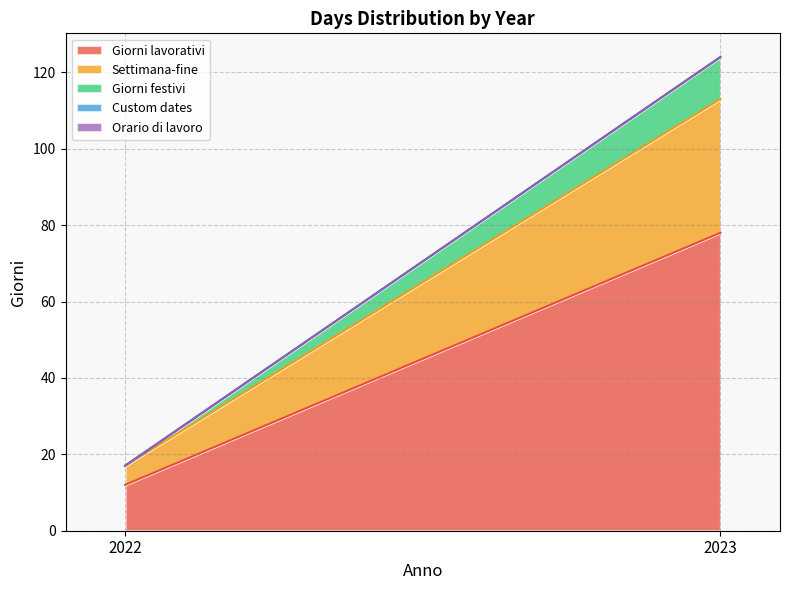

At which category is the sum across all series the highest?

2023